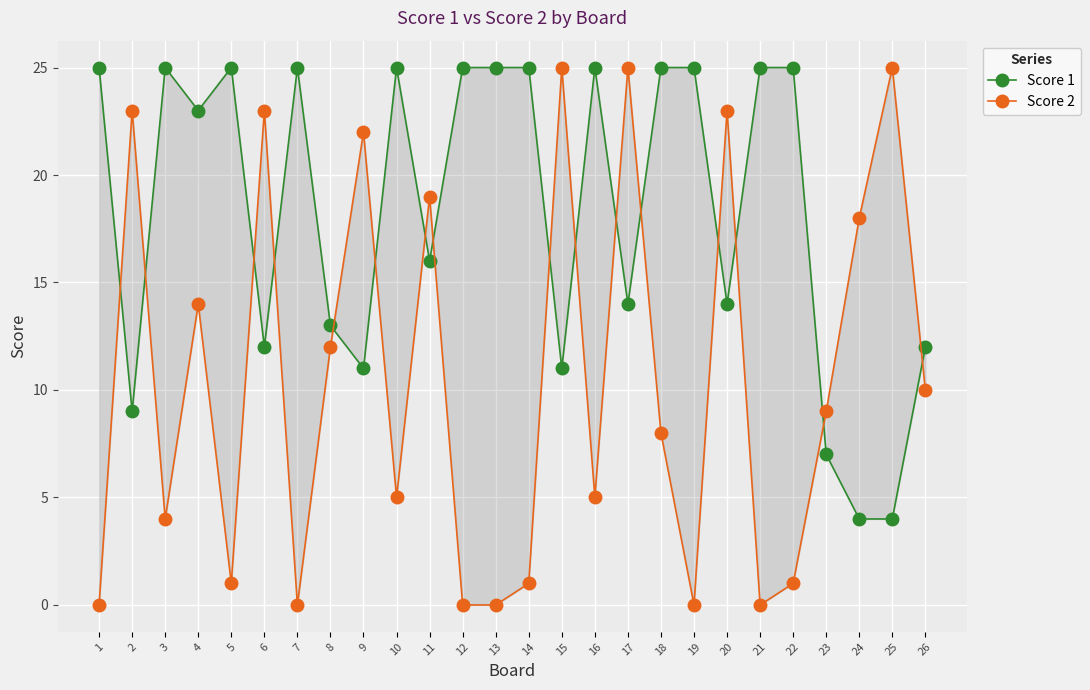

What is the difference between the maximum and minimum values in the Score 1 series?

21